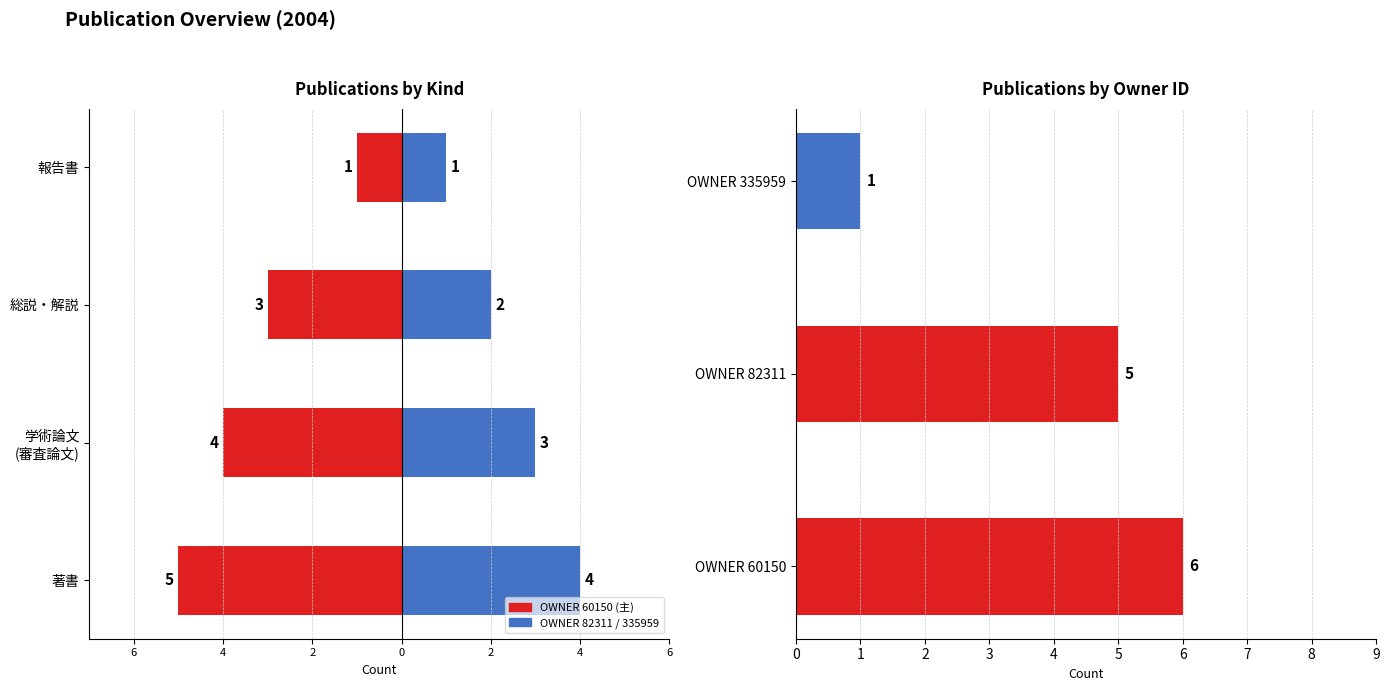

Is it true that Group B (others) equals 0 at 報告書?

False